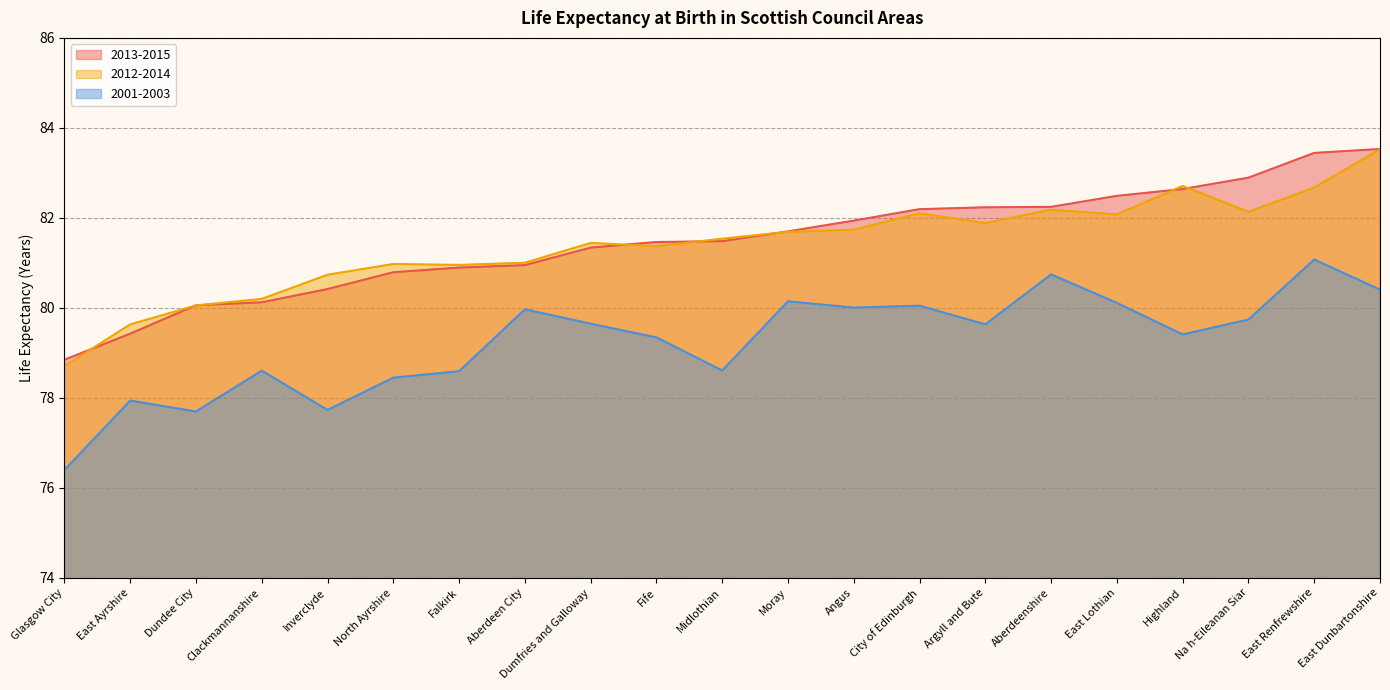

The value of 2013-2015 at Moray is 81.7. True or false?

True